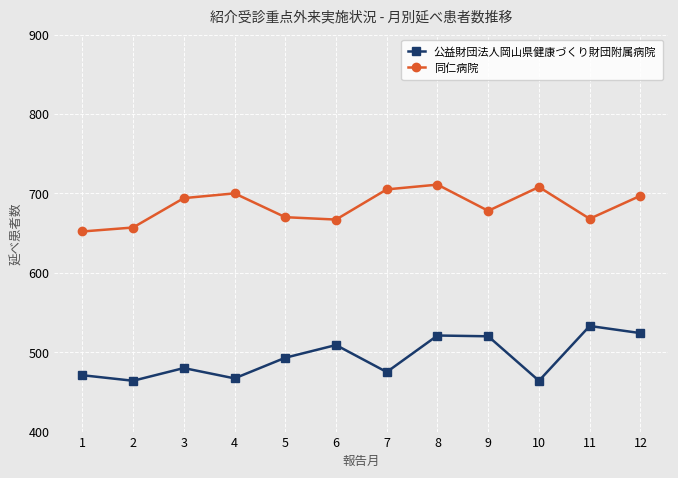

List the series in order of their peak value, lowest first.

公益財団法人岡山県健康づくり財団附属病院, 同仁病院